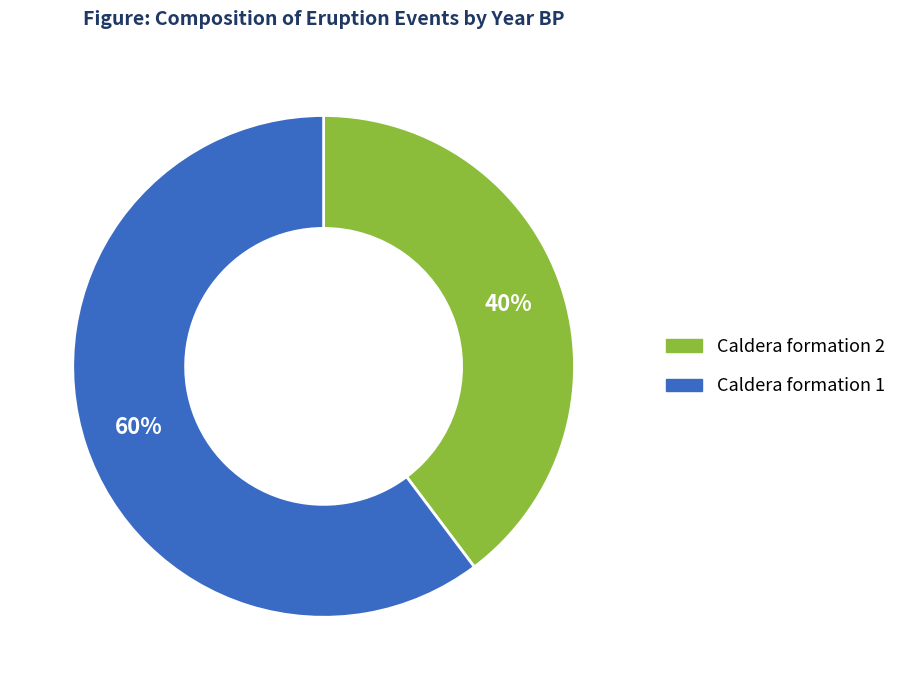

The Caldera formation 1 slice represents 47% of the pie. True or false?

False